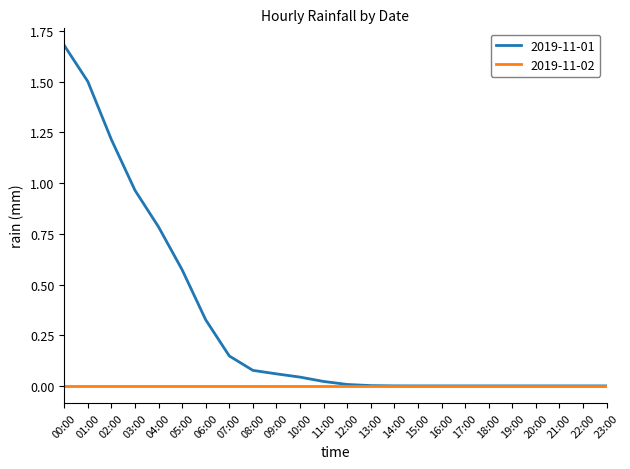

At which label does 2019-11-01 reach its peak?

00:00